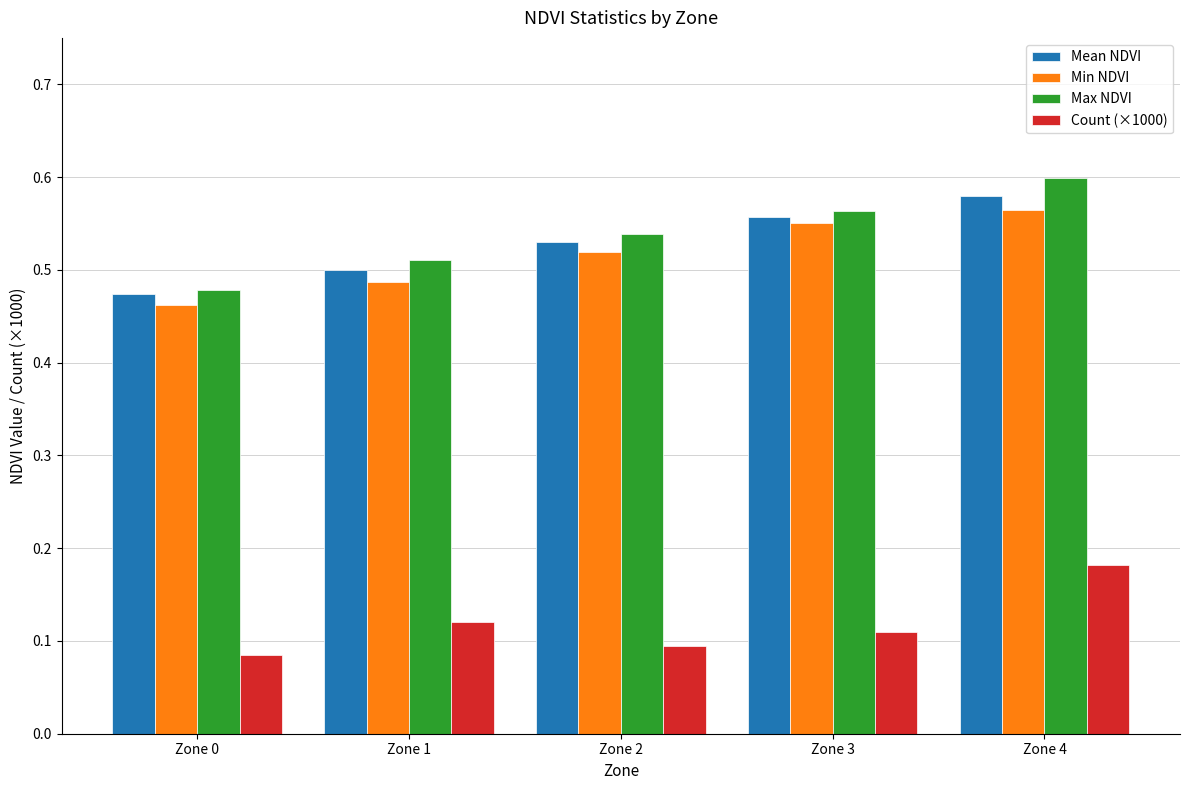

Which category has the lowest value across all series?

Zone 0